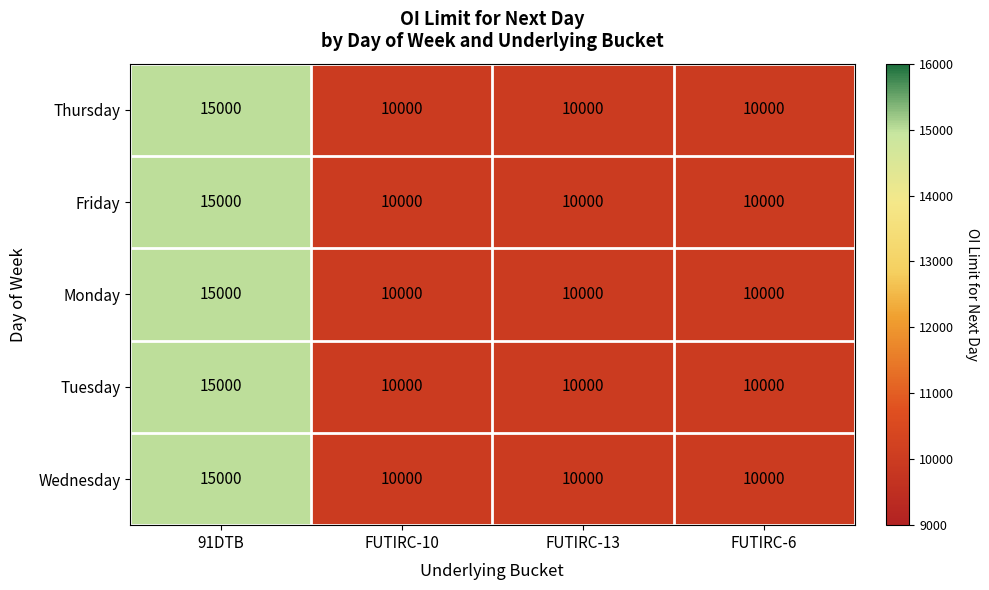

What is the maximum value for Tuesday?

15000